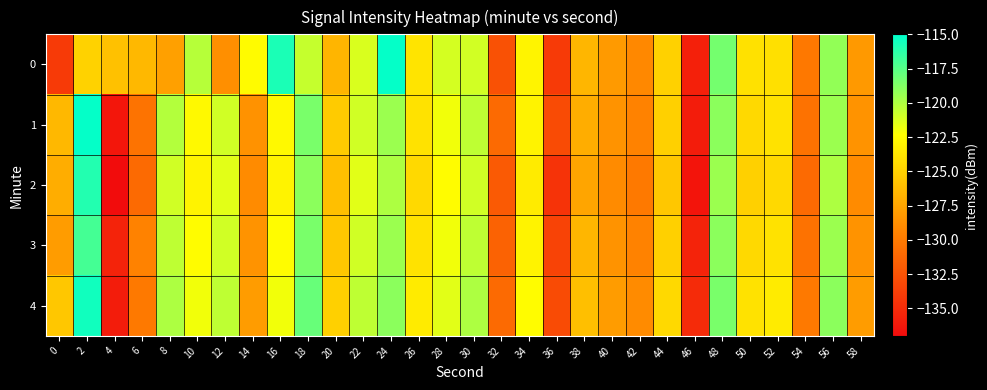

Which category has the highest value across all series?

24